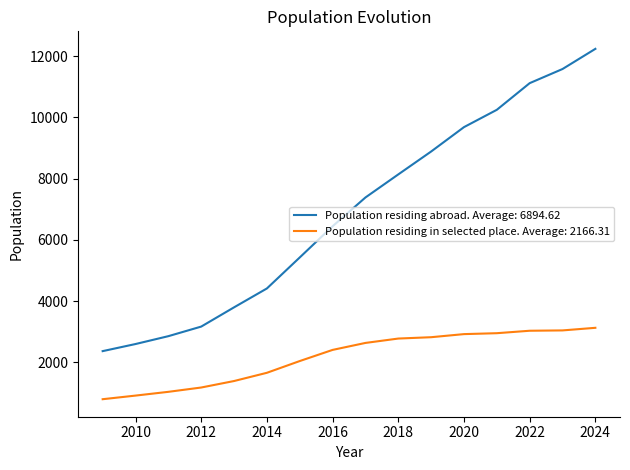

True or false: Population residing in selected place. Average: 2166.31 and Population residing abroad. Average: 6894.62 cross at least once.

False